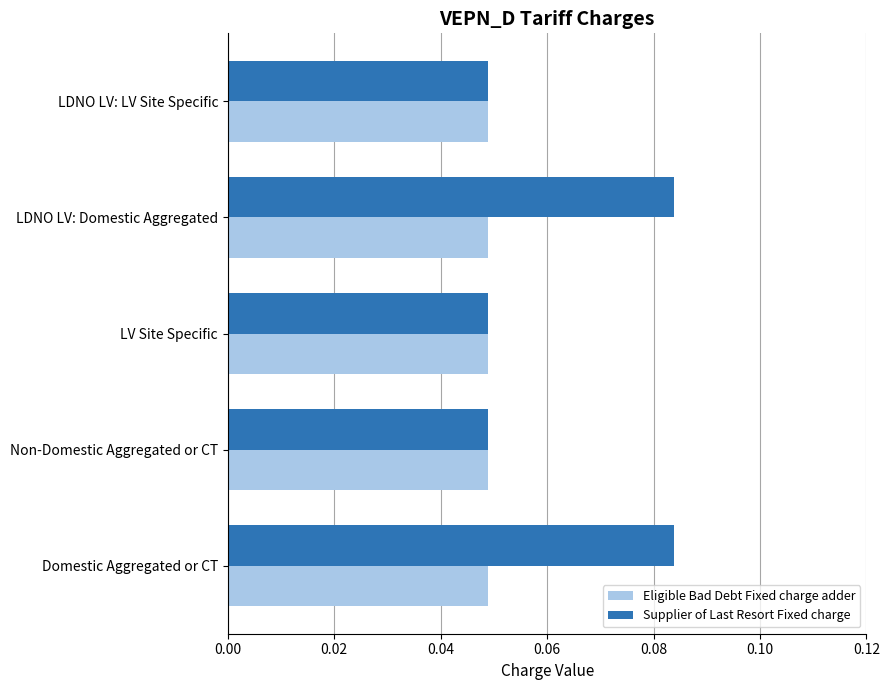

Which series has the largest range (max minus min)?

Supplier of Last Resort Fixed charge